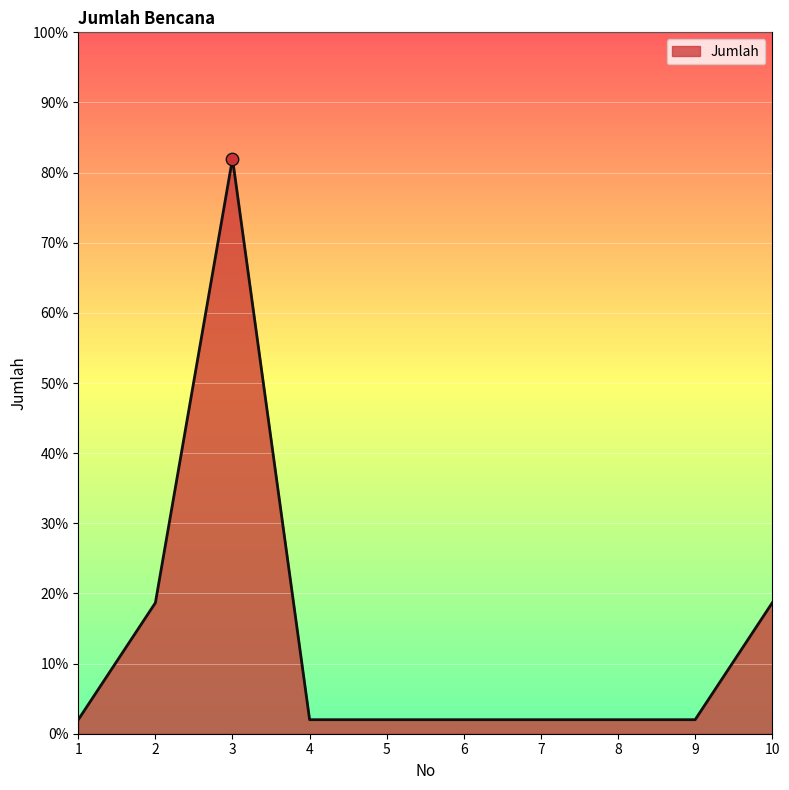

What is the ratio of the value at 8 to the value at 5?

1.0